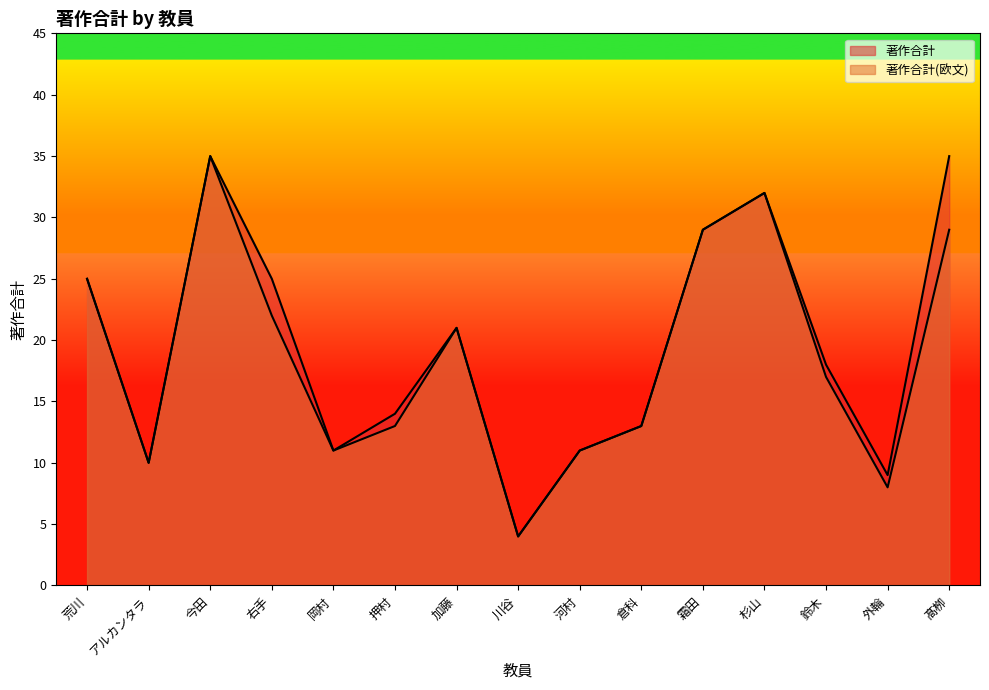

True or false: 著作合計 and 著作合計(欧文) cross at least once.

False